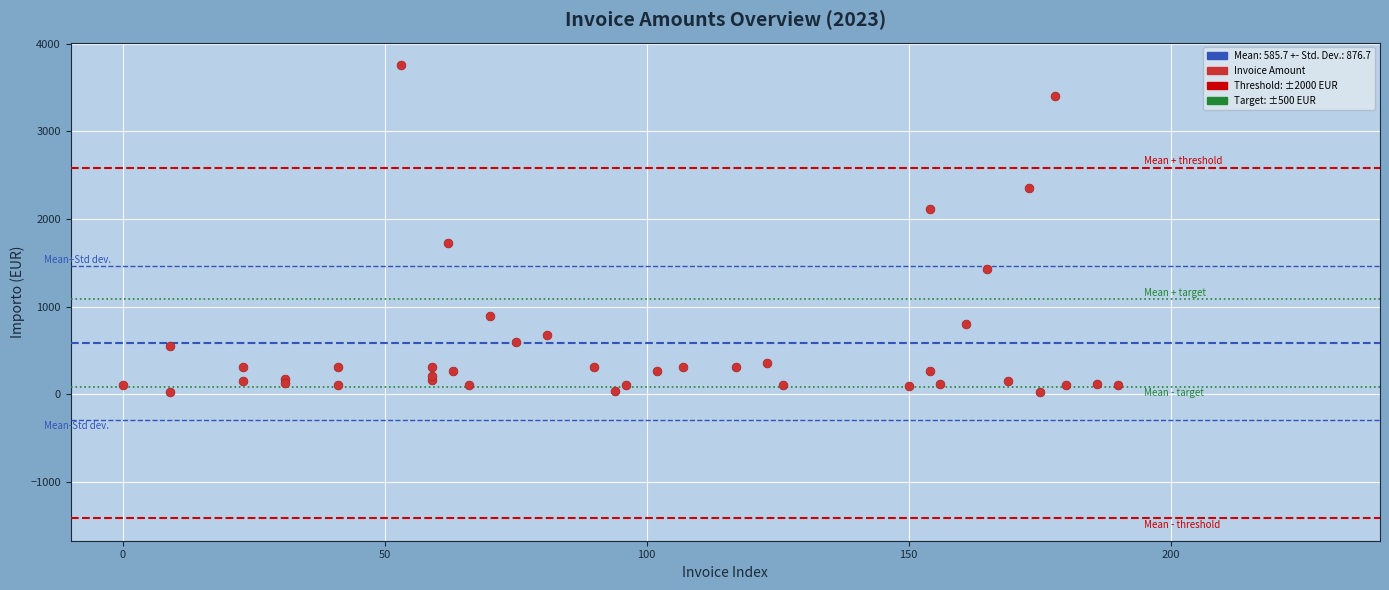

What Y value in the scatter plot is closest to 1893?

1727.4